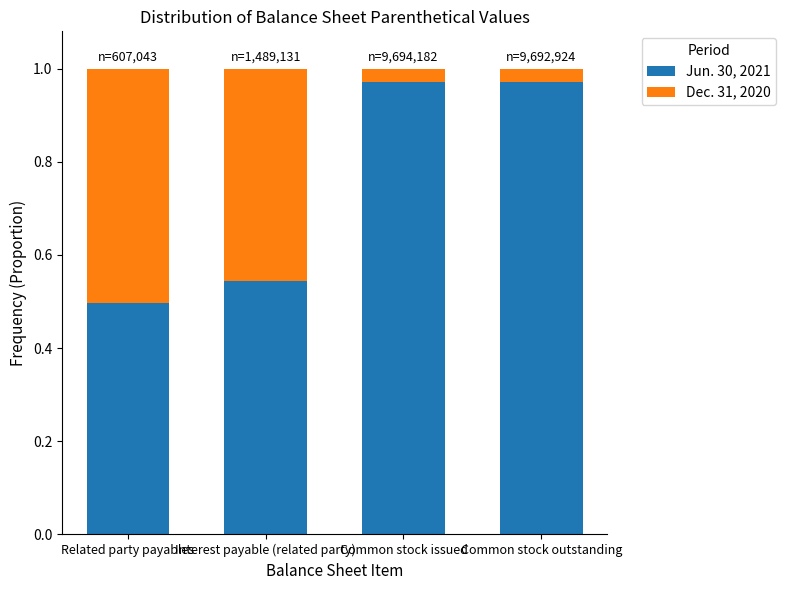

The value of Jun. 30, 2021 at Common stock issued is 0.4. True or false?

False